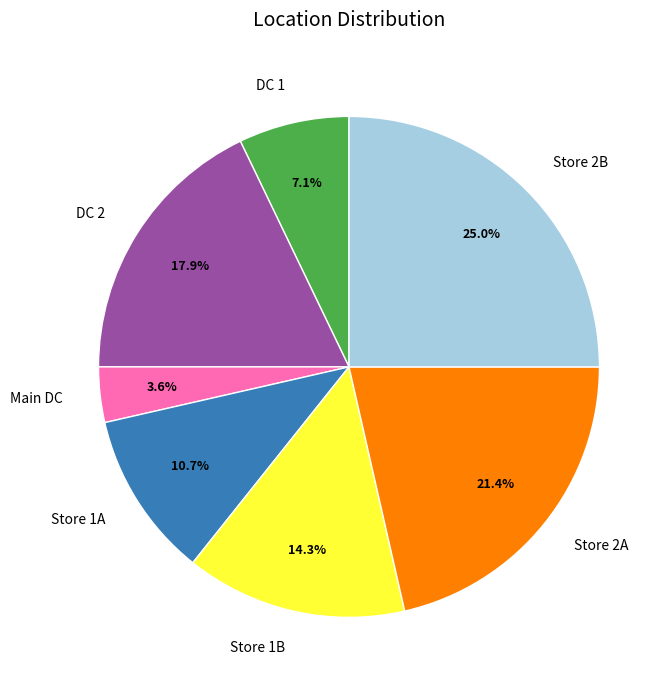

Is there any slice that represents more than half of the pie?

No